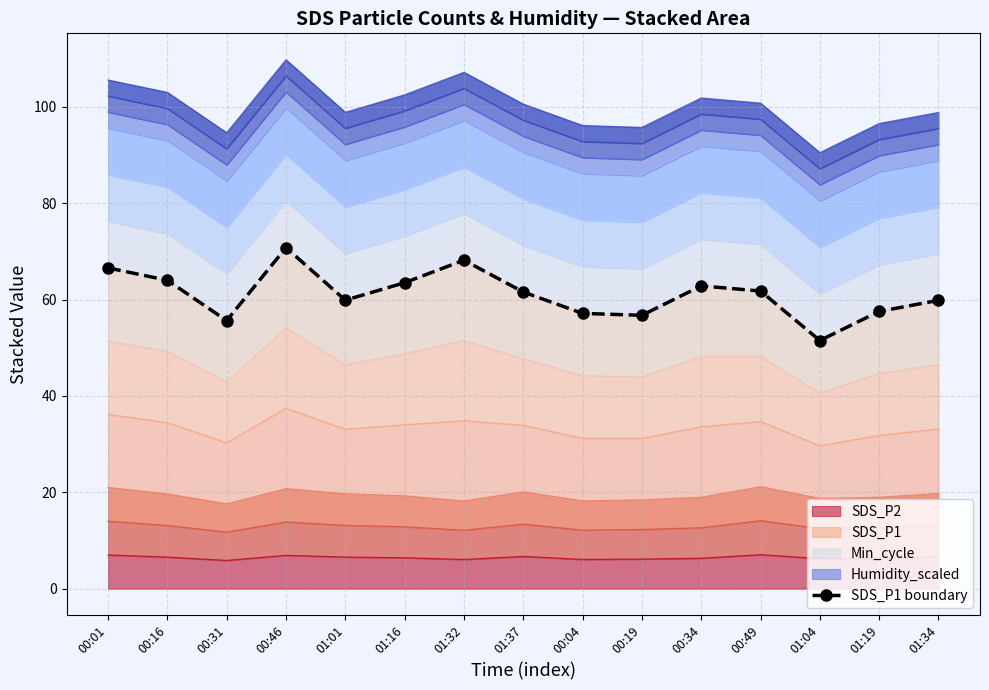

What is the sum of the values at 01:37 and 00:16?

125.6